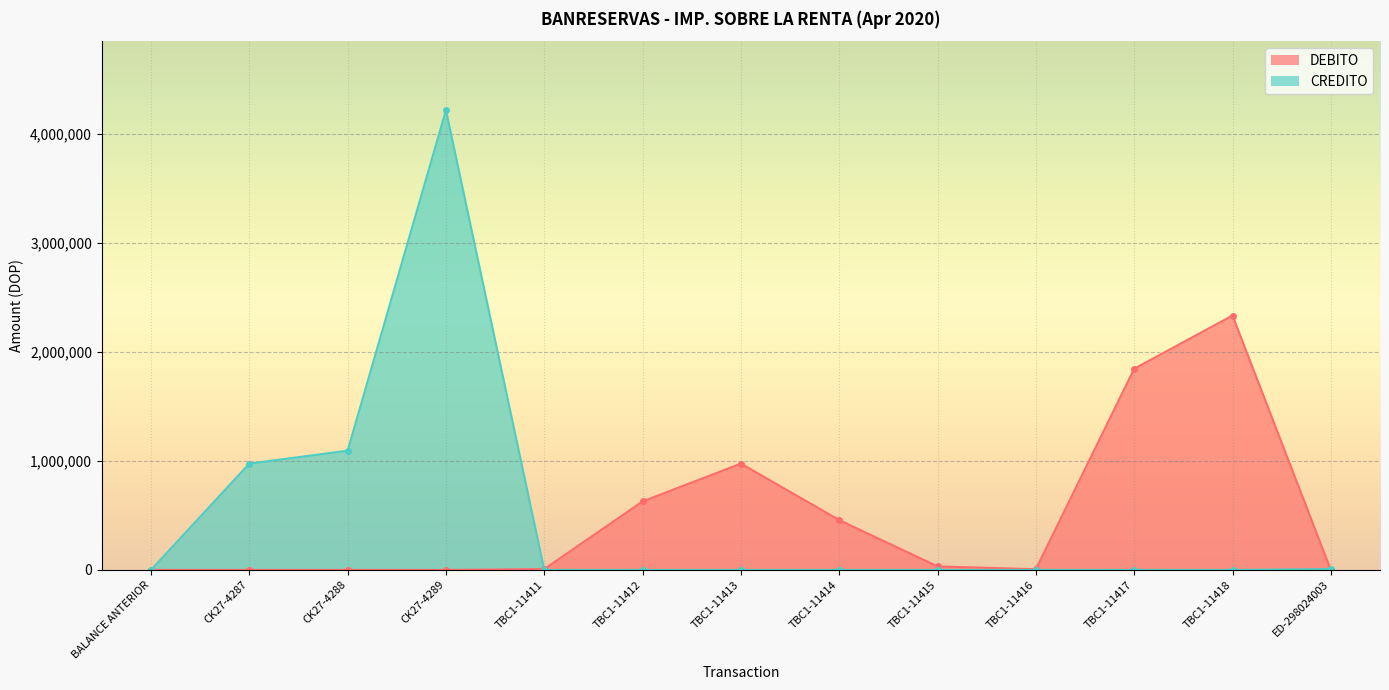

At TBC1-11412, list the series in order from largest to smallest.

DEBITO, CREDITO